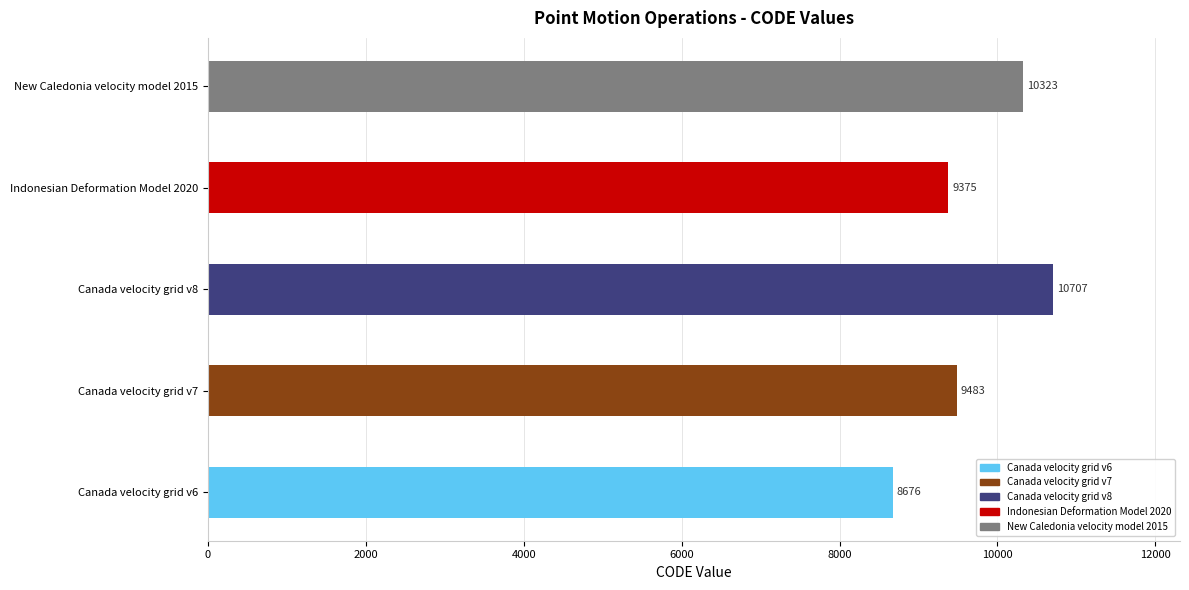

Reading right to left, what are all the values shown in this chart?

10323	9375	10707	9483	8676